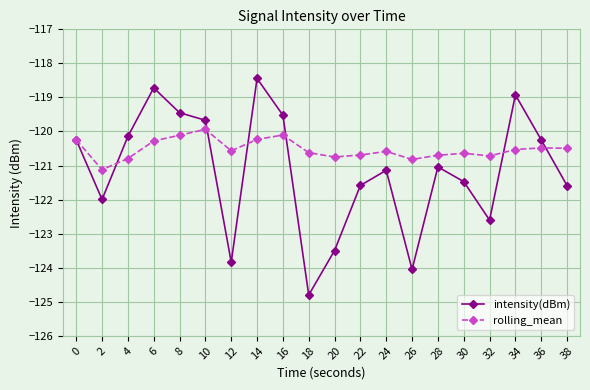

What is the approximate value of intensity(dBm) at 22?

-121.6